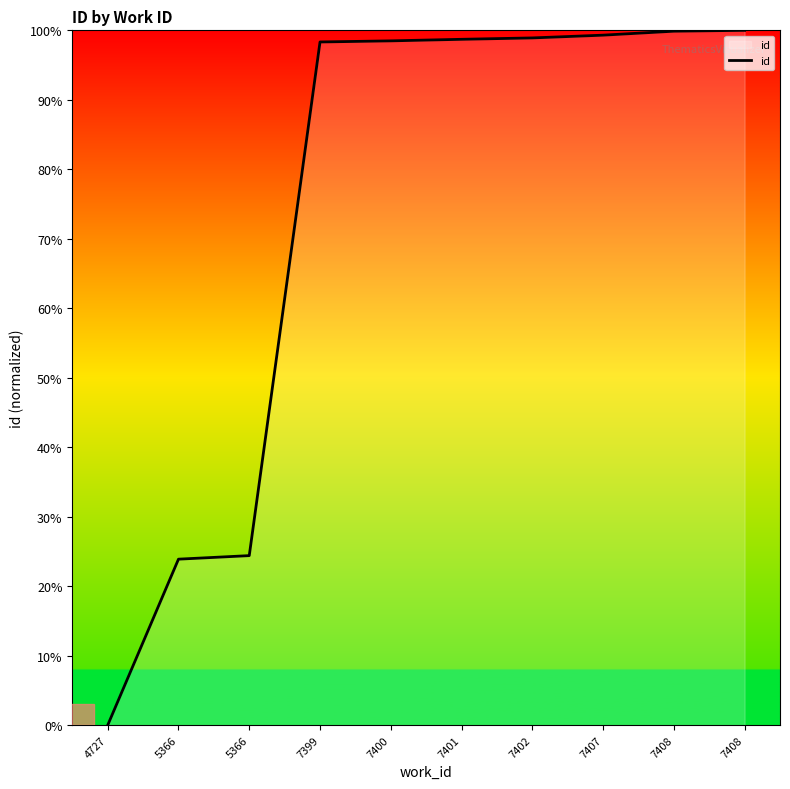

Is this an area chart (filled region under the line)?

No